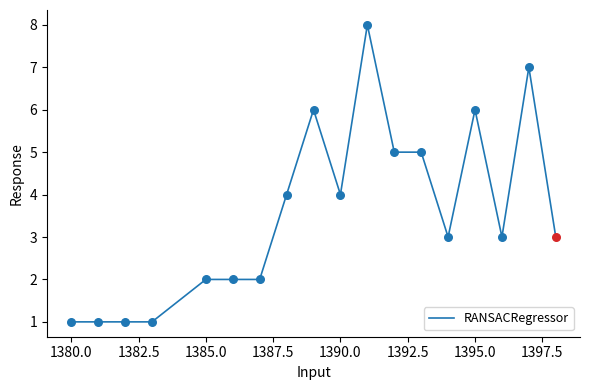

What is the difference between the maximum and minimum values?

7